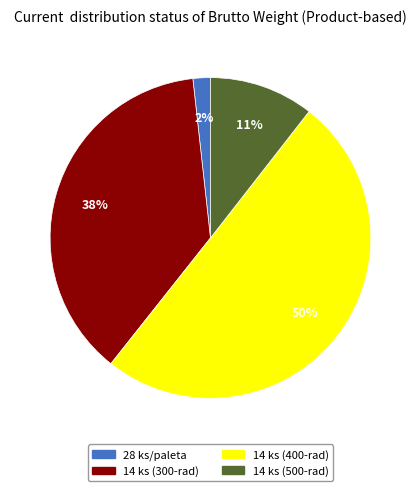

To the nearest percent, what is the average slice percentage?

25%